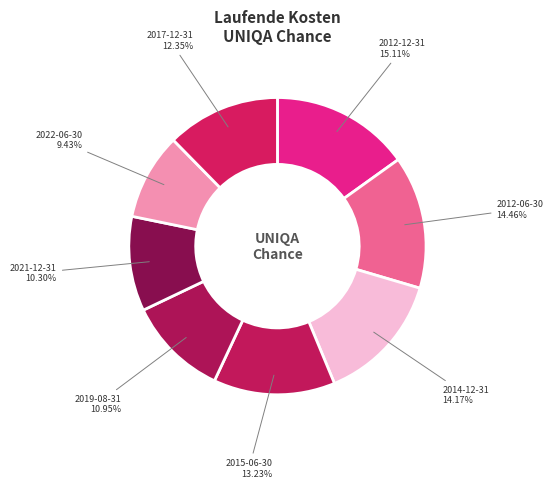

Is the sum of 2014-12-31 and 2017-12-31 greater than half?

No